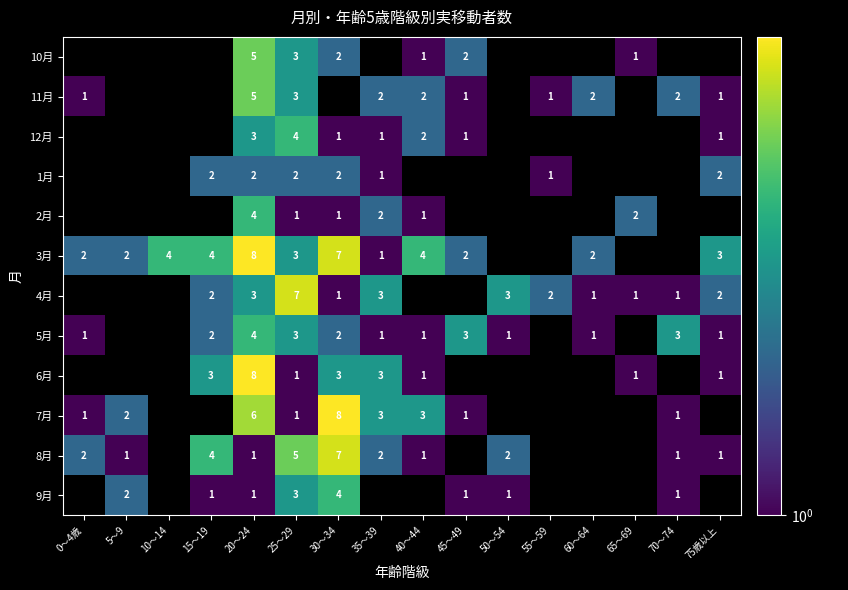

The 8月 series shows 4 at 15～19. True or false?

True